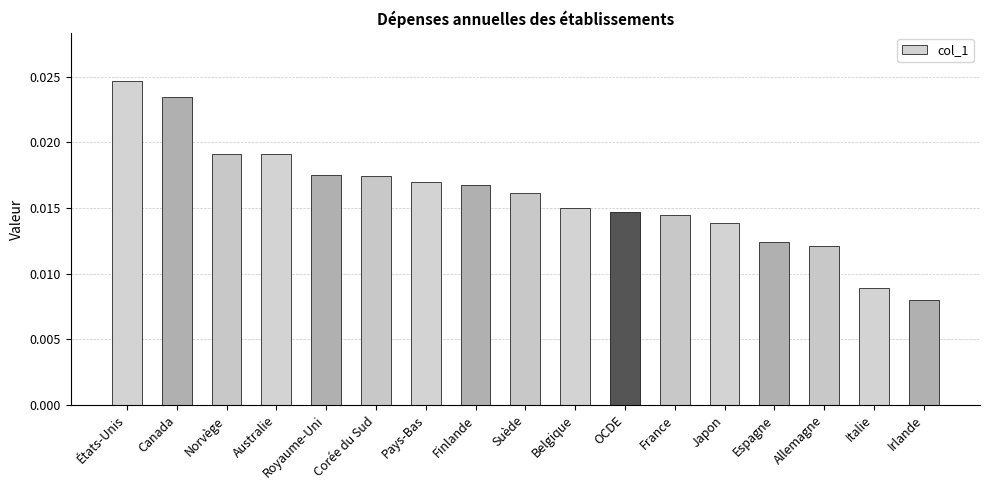

At which label is the value closest to 0?

Irlande